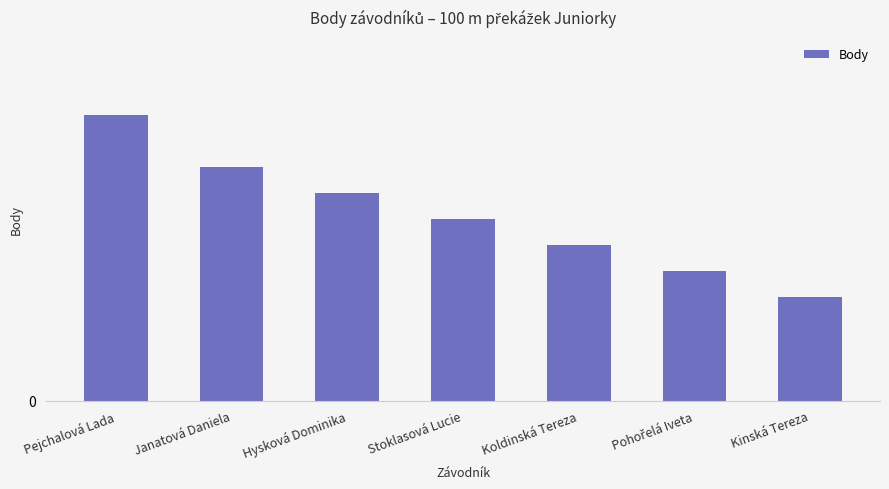

Reading right to left, list all the values displayed in this chart.

Kinská Tereza=4	Pohořelá Iveta=5	Koldinská Tereza=6	Stoklasová Lucie=7	Hysková Dominika=8	Janatová Daniela=9	Pejchalová Lada=11